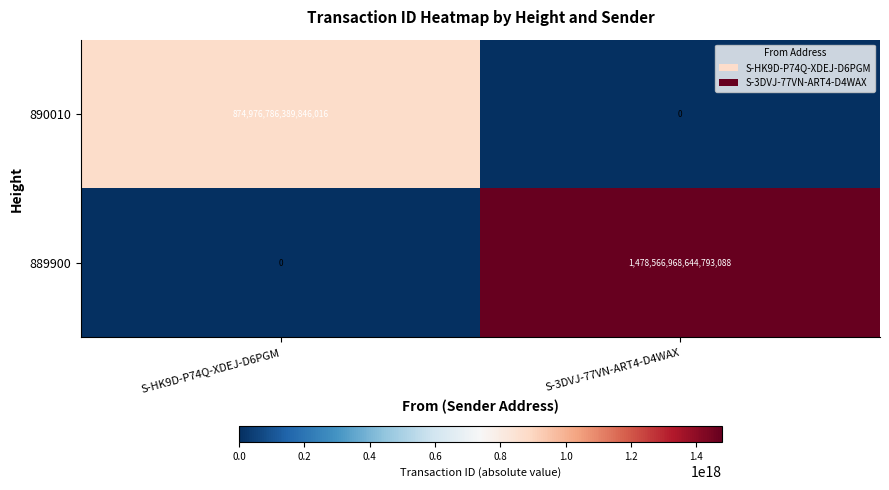

The 889900 series shows 823928071292968704 at S-3DVJ-77VN-ART4-D4WAX. True or false?

False